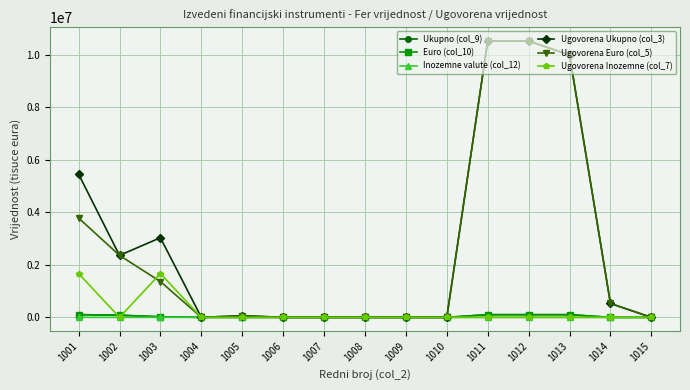

The value of Ugovorena Ukupno (col_3) at 1013 is 9999387. True or false?

True